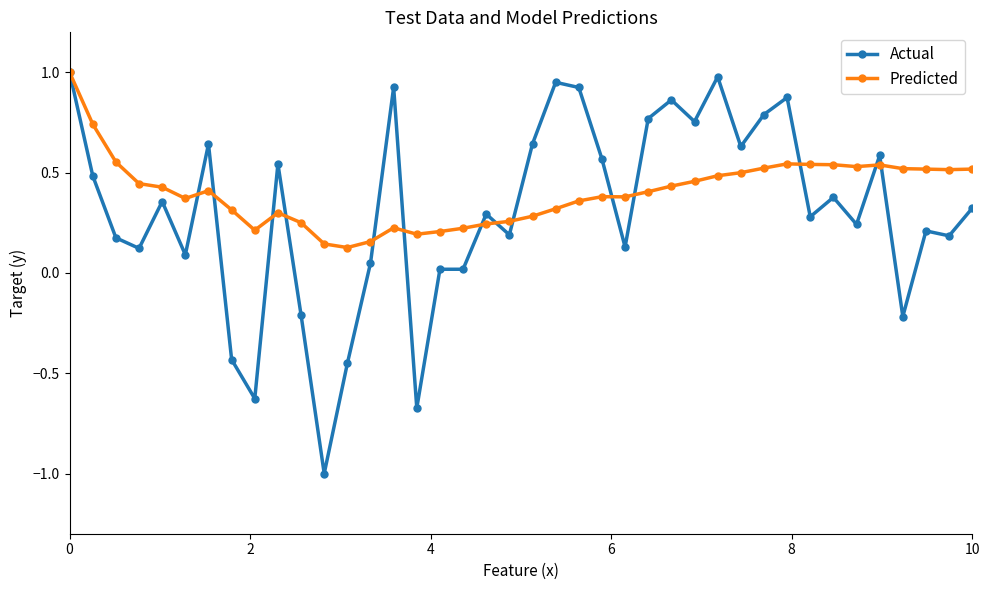

What are all the series names shown in the legend?

Actual, Predicted